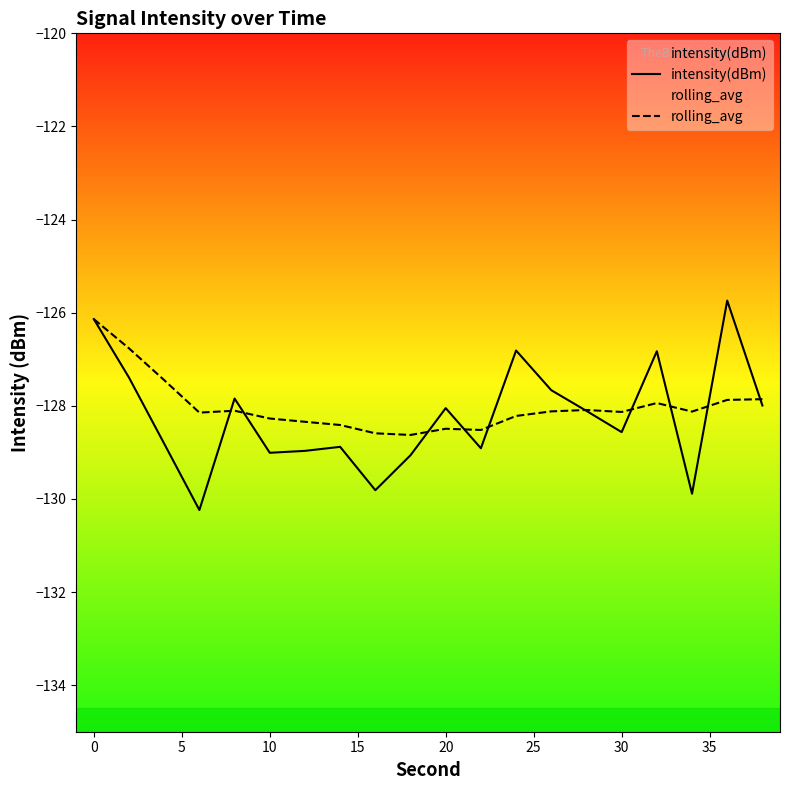

Rank the series by their maximum value, from highest to lowest.

intensity(dBm), rolling_avg